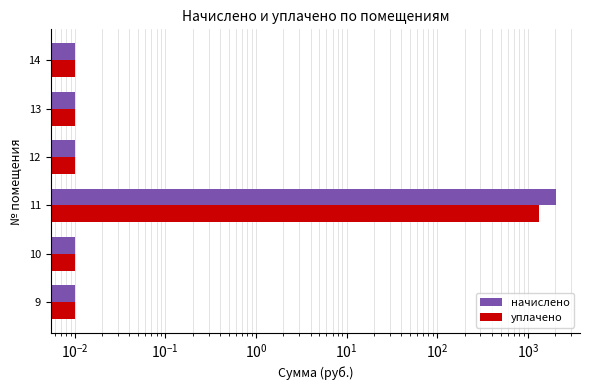

Which series has the largest range (max minus min)?

начислено